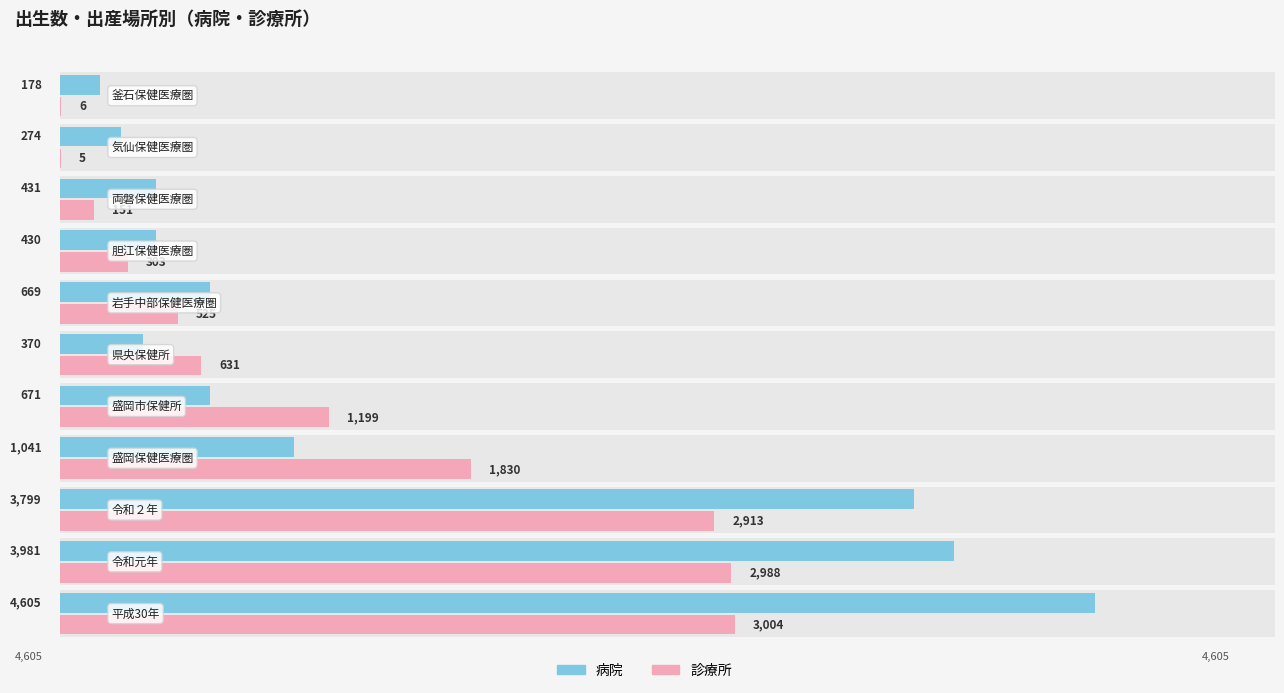

What are all the series names shown in the legend?

病院, 診療所